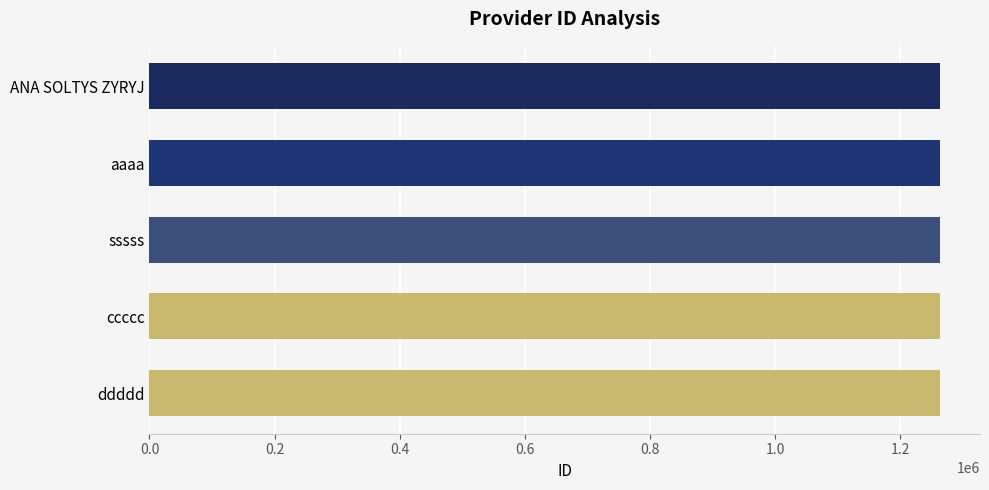

What is the approximate value at ccccc?

1264011